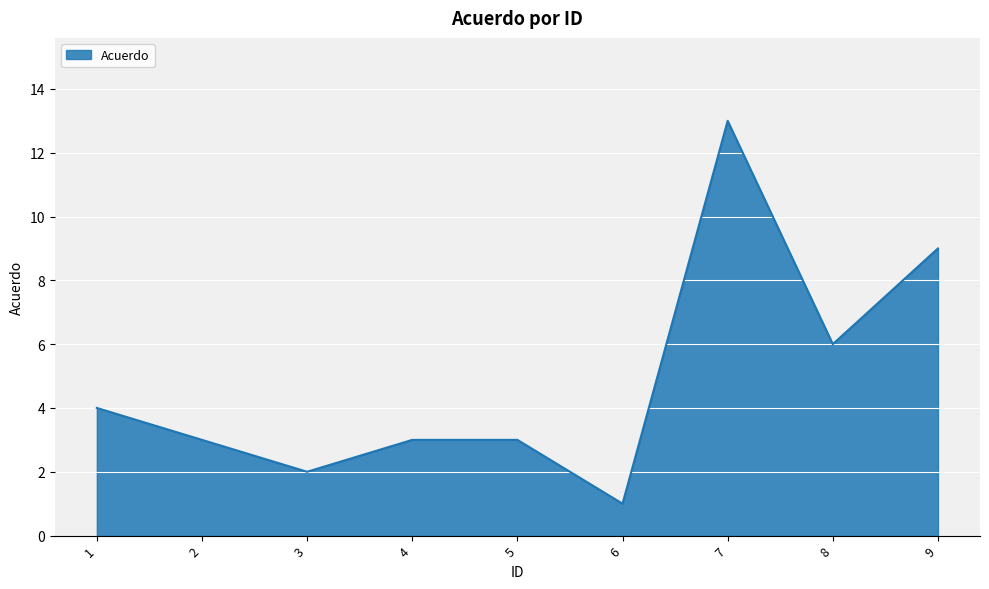

The value at 3 is 3. True or false?

False